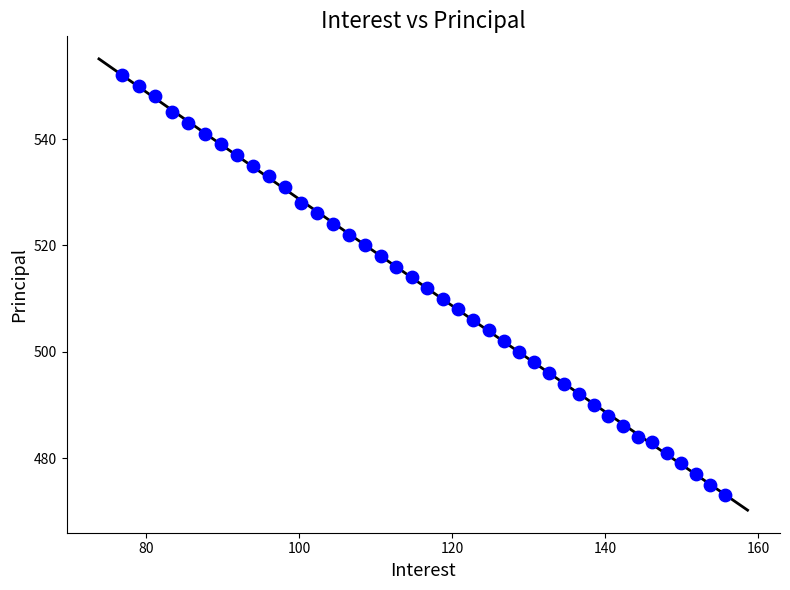

What is the range of Y values (max minus min)?

79